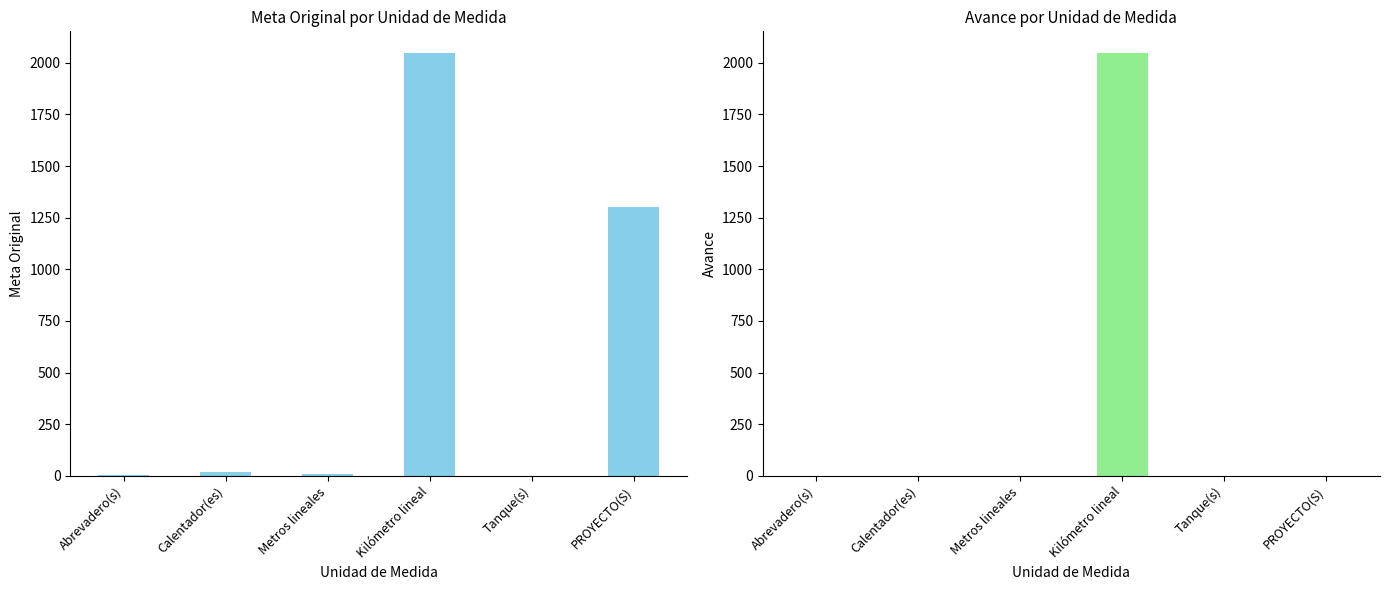

Which series changed the most between Calentador(es) and PROYECTO(S)?

META ORIGINAL